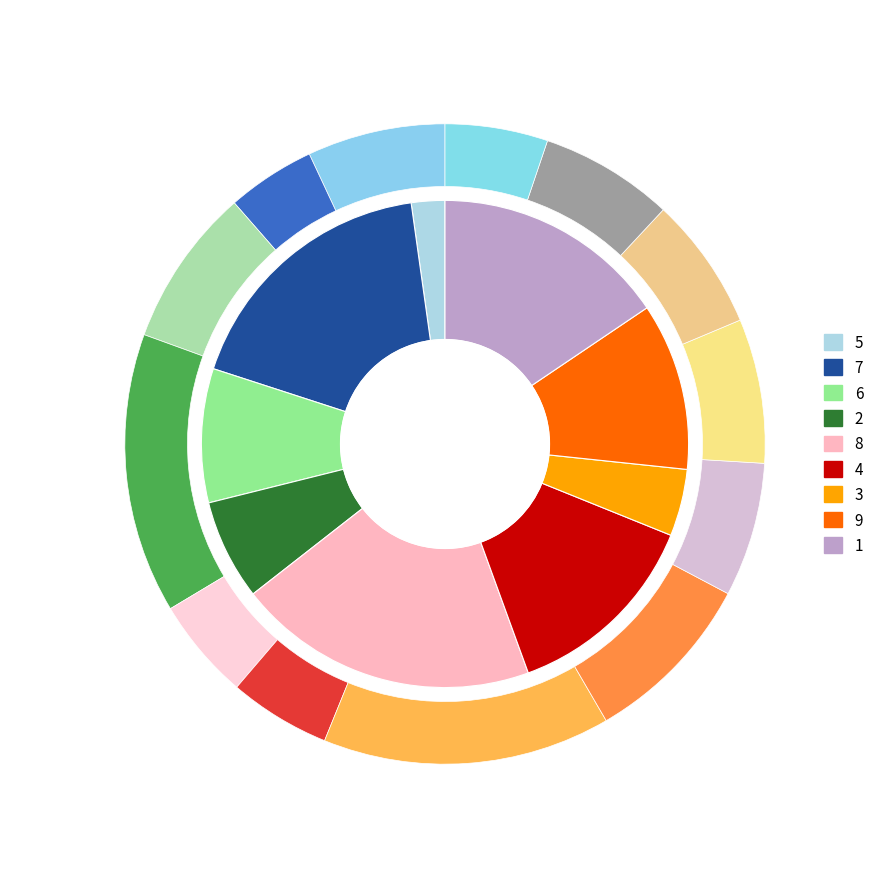

How many slices are in this pie chart?

9